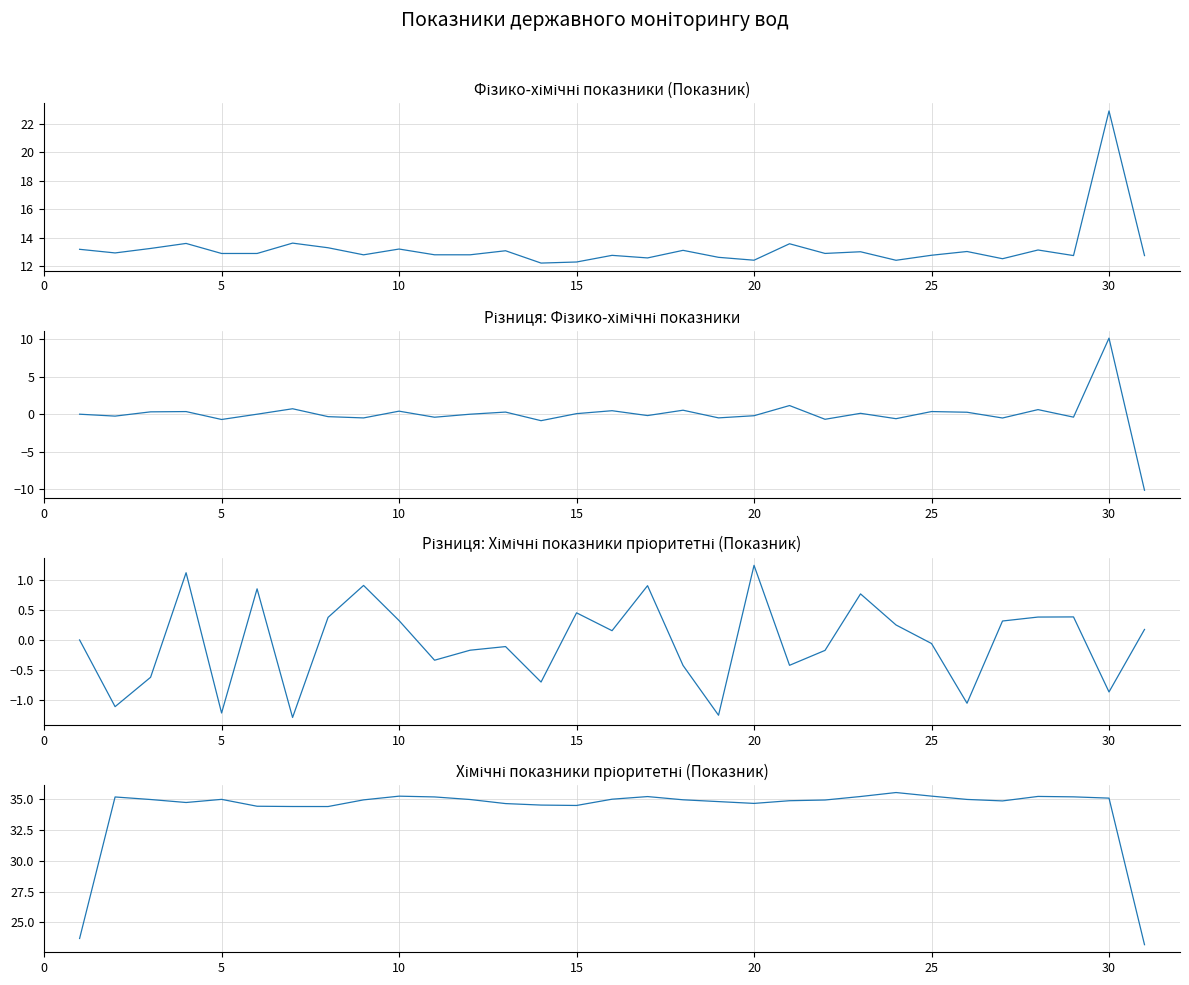

How many data points does each series have?

31